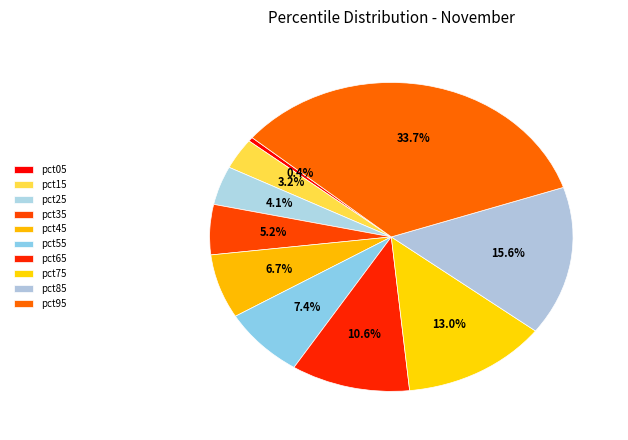

Is it true that pct75 is 13% of the pie?

True